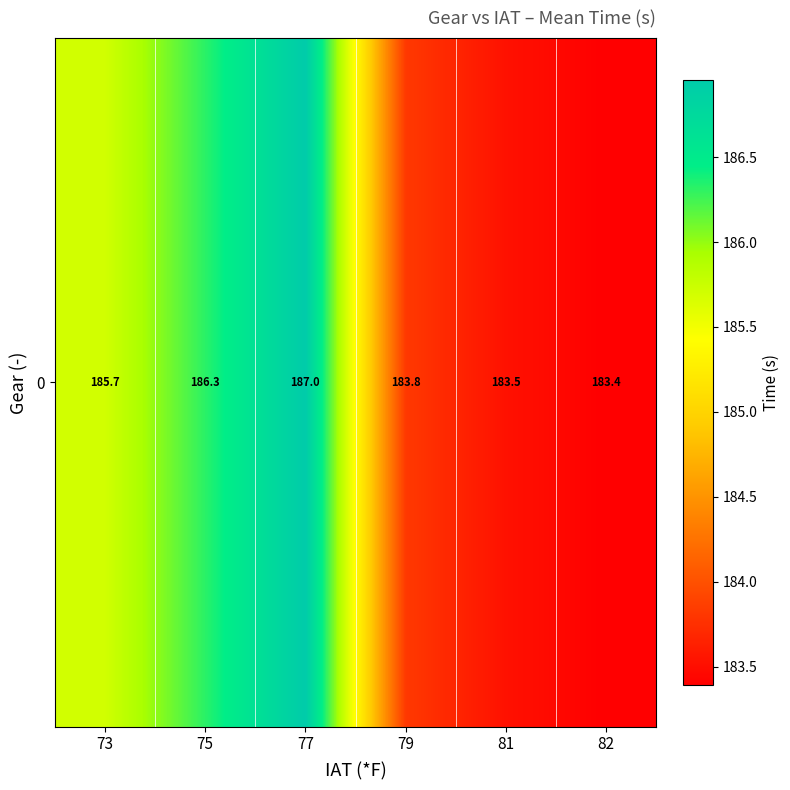

What is the average value?

185.0